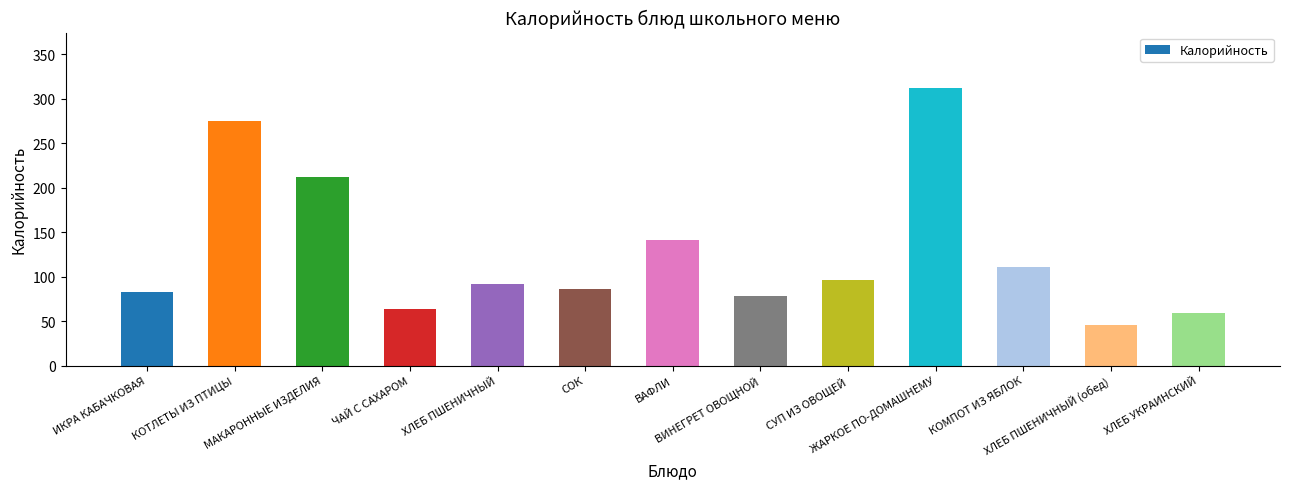

What position from the right is КОМПОТ ИЗ ЯБЛОК?

3